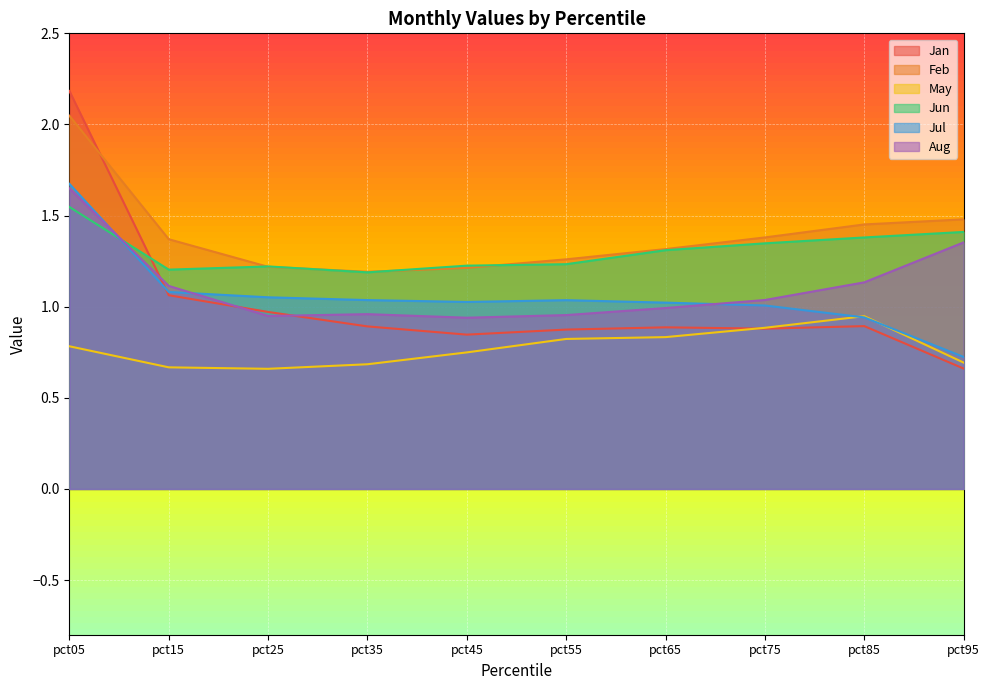

True or false: Aug has more than 0 interior local peaks.

True